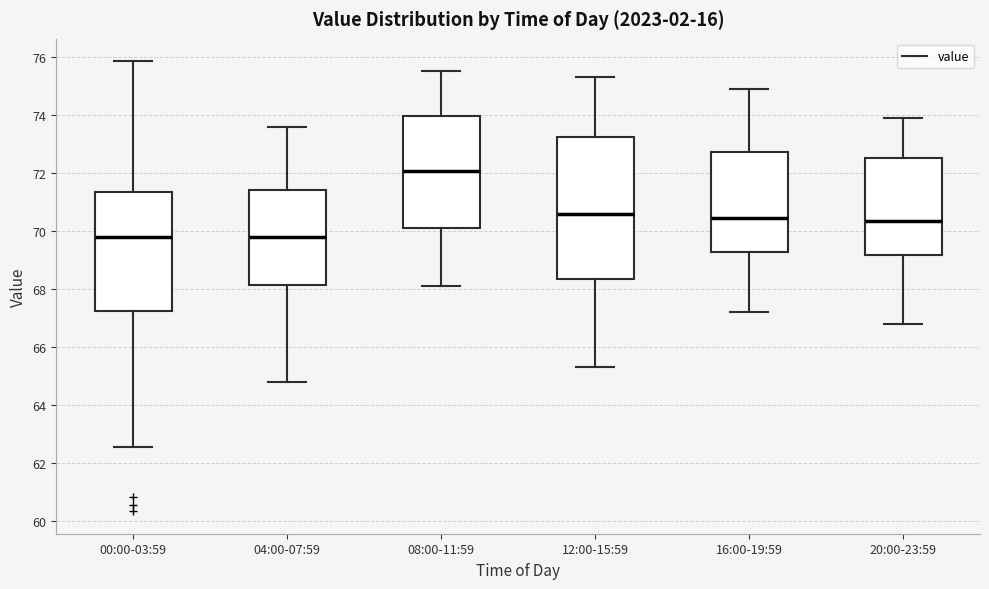

Comparing the boxes themselves (not the whiskers), which one is the tallest?

12:00-15:59